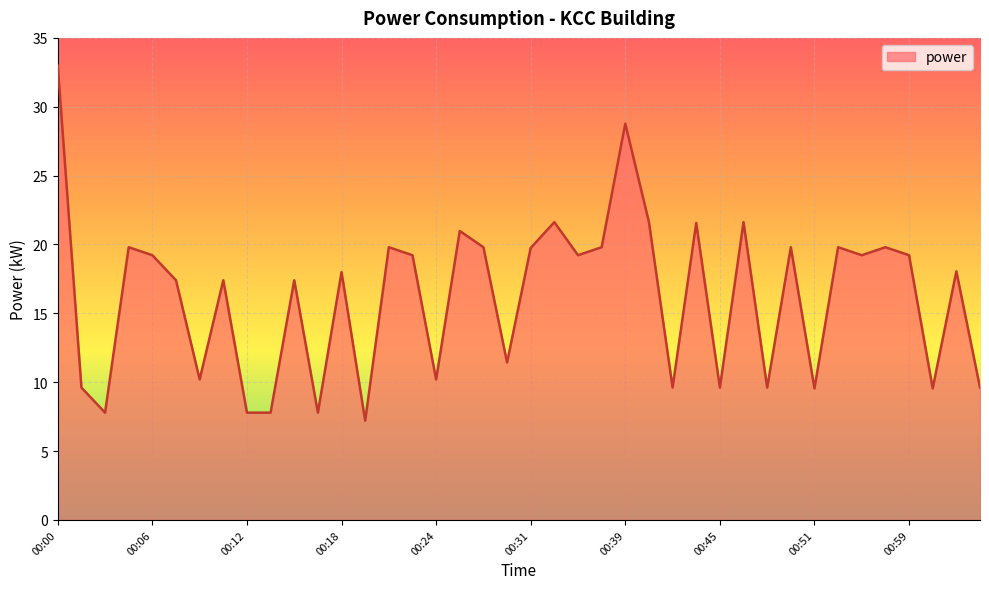

What is the maximum value shown in the chart?

33.0